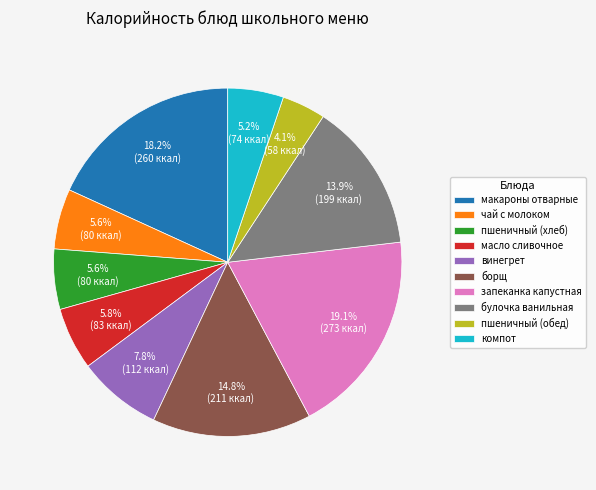

To the nearest percent, what is the average slice percentage?

10%